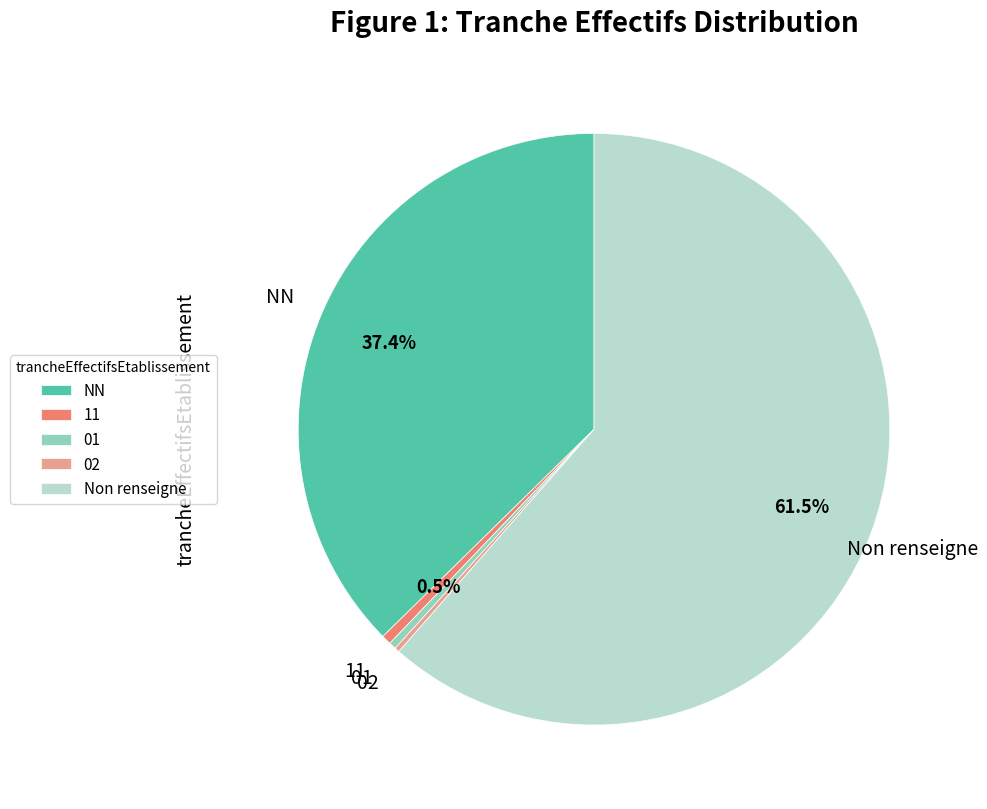

Does 01 account for over 50% of the chart?

No